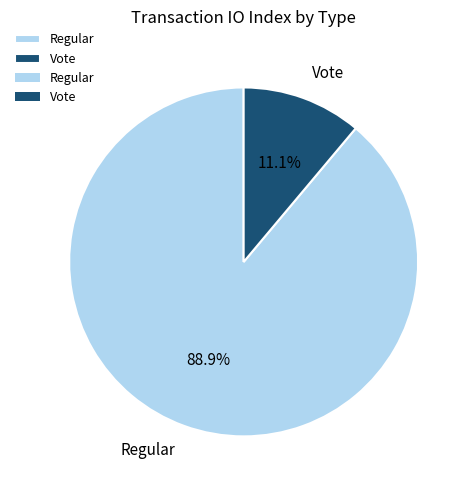

Do Regular and Vote together represent more than half of the pie?

Yes